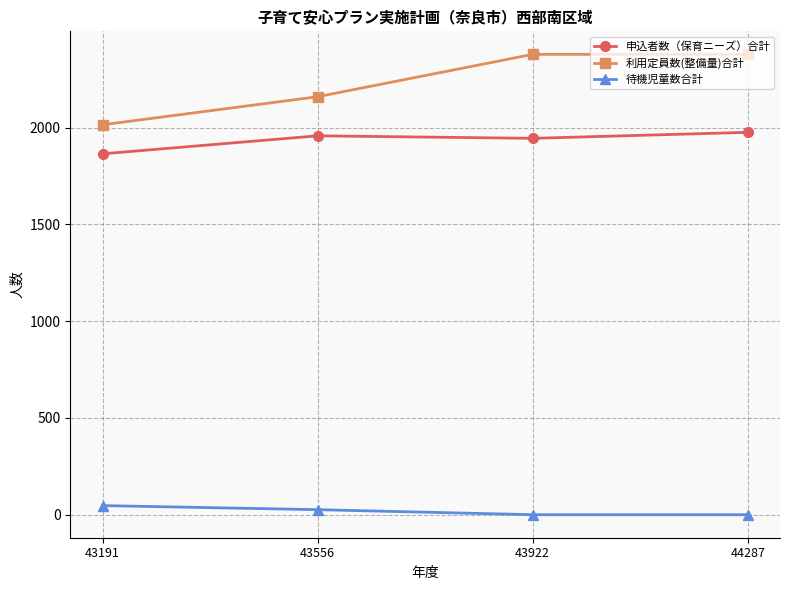

At 43556, list the series in order from smallest to largest.

待機児童数合計, 申込者数（保育ニーズ）合計, 利用定員数(整備量)合計